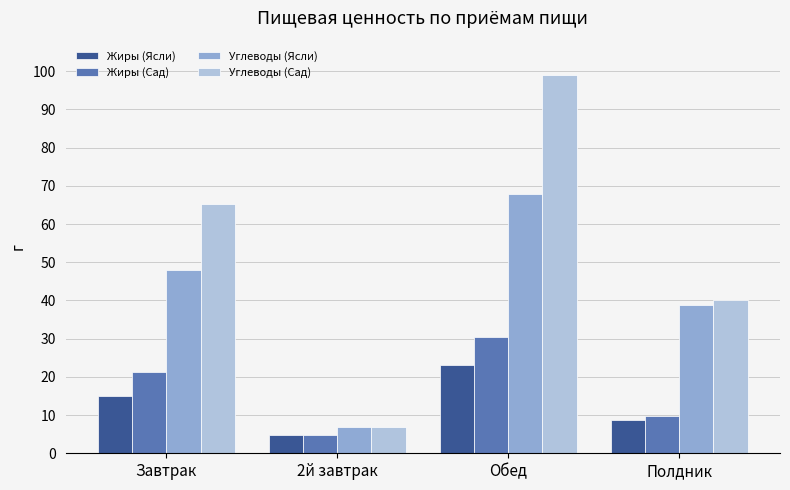

What is the average value of the Углеводы (Сад) series?

52.8